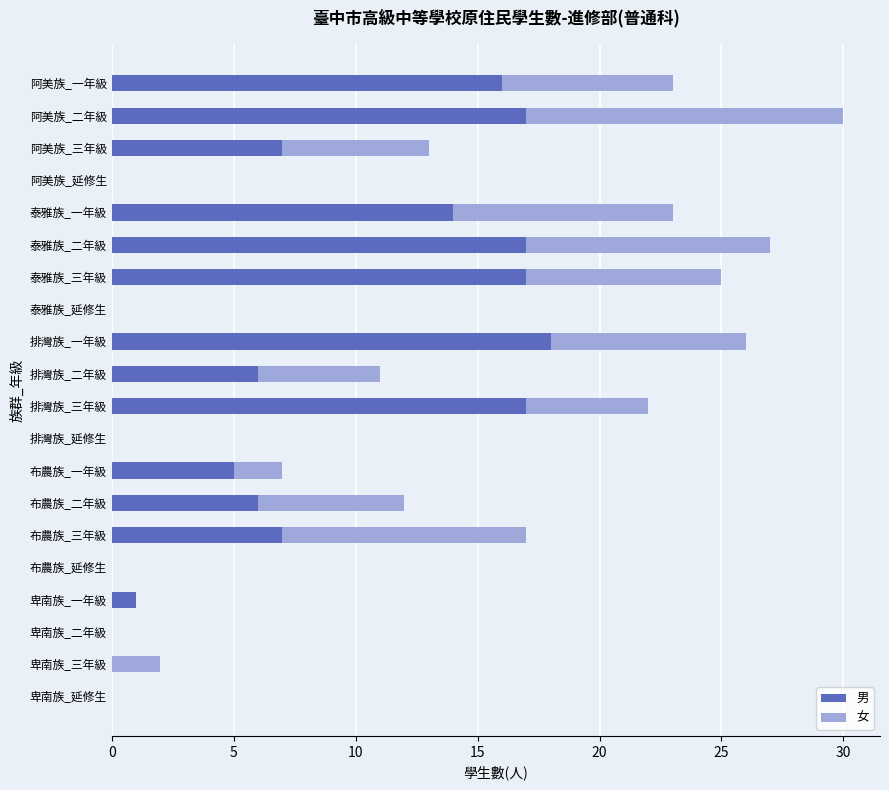

True or false: 男 has a value of 0 at 卑南族_二年級.

True